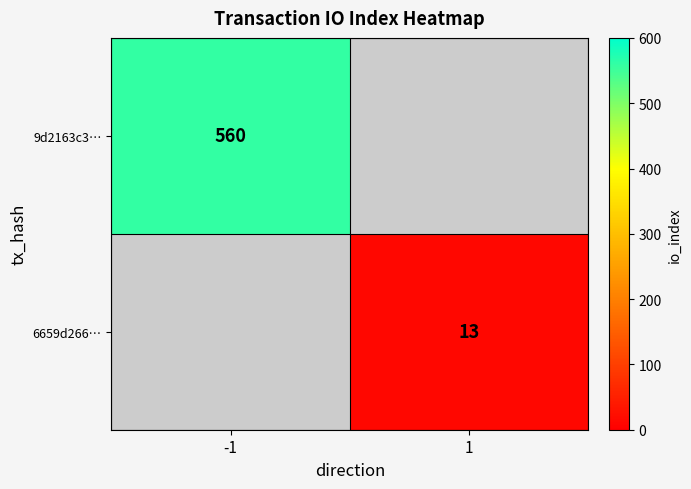

What is the minimum value shown in the chart?

13.0